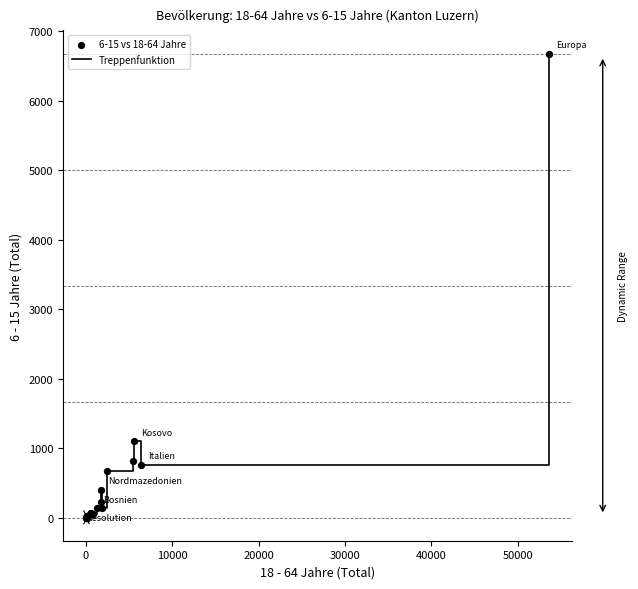

What is the maximum value shown in the chart?

6679